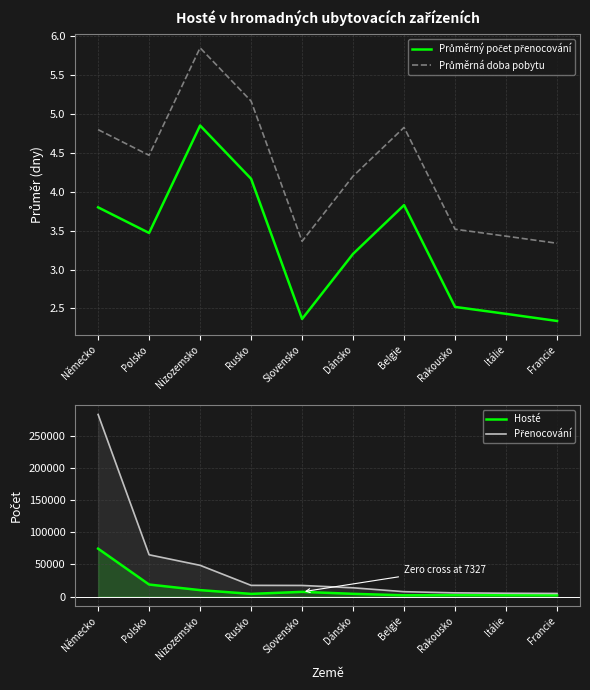

Which series has the largest total across all categories?

Přenocování